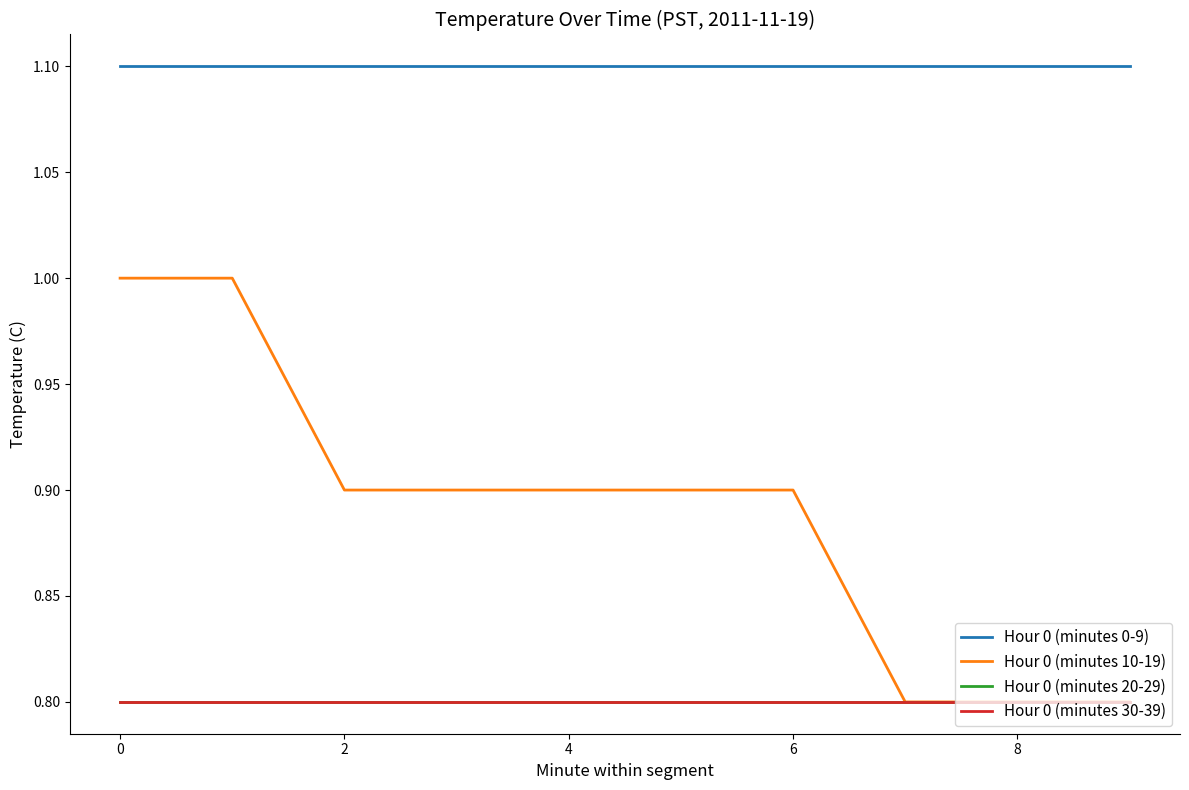

Is this an area chart (filled region under the line)?

No